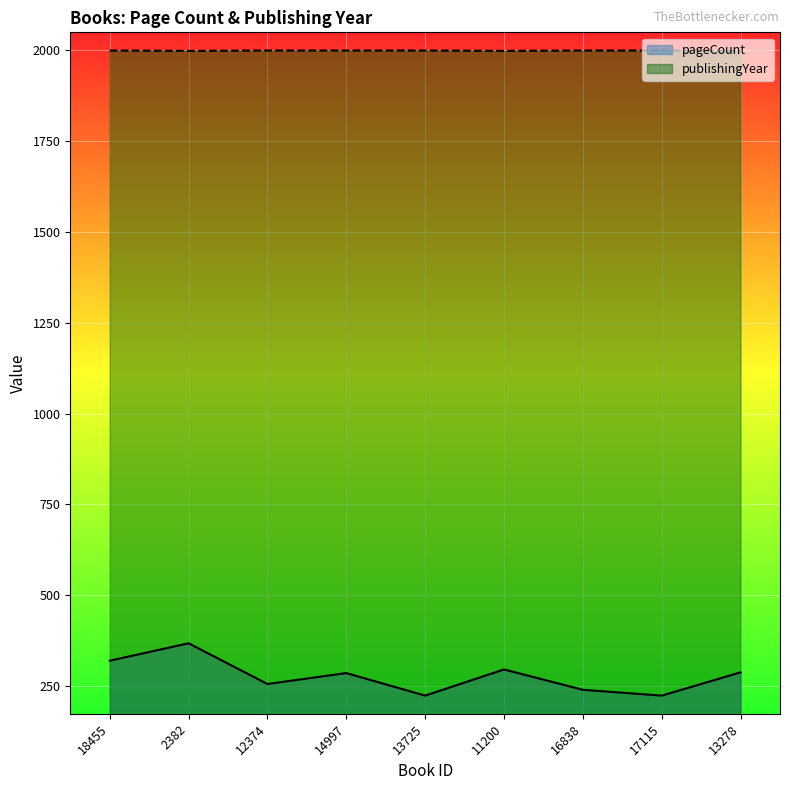

Which series changed the most between 2382 and 14997?

pageCount